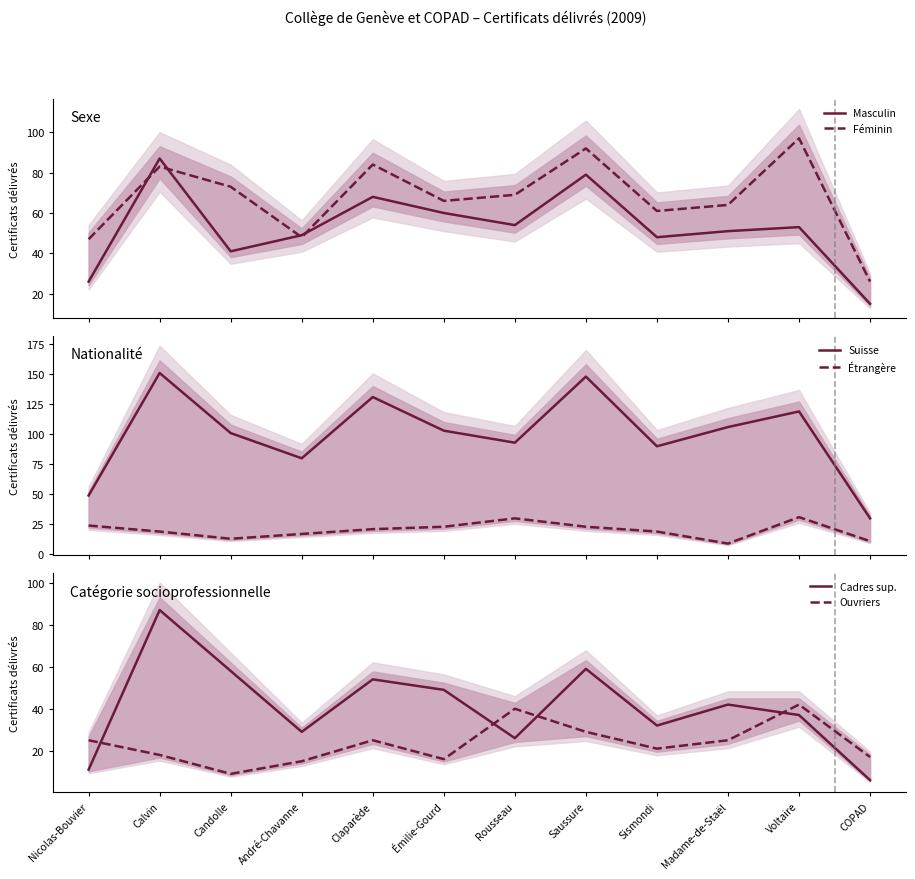

Reading right to left, what are all the values shown in this chart?

Masculin: 15	53	51	48	79	54	60	68	49	41	87	26
Féminin: 26	97	64	61	92	69	66	84	48	73	83	47
Suisse: 30	119	106	90	148	93	103	131	80	101	151	49
Étrangère: 11	31	9	19	23	30	23	21	17	13	19	24
Cadres sup.: 6	37	42	32	59	26	49	54	29	58	87	11
Ouvriers: 17	42	25	21	29	40	16	25	15	9	18	25